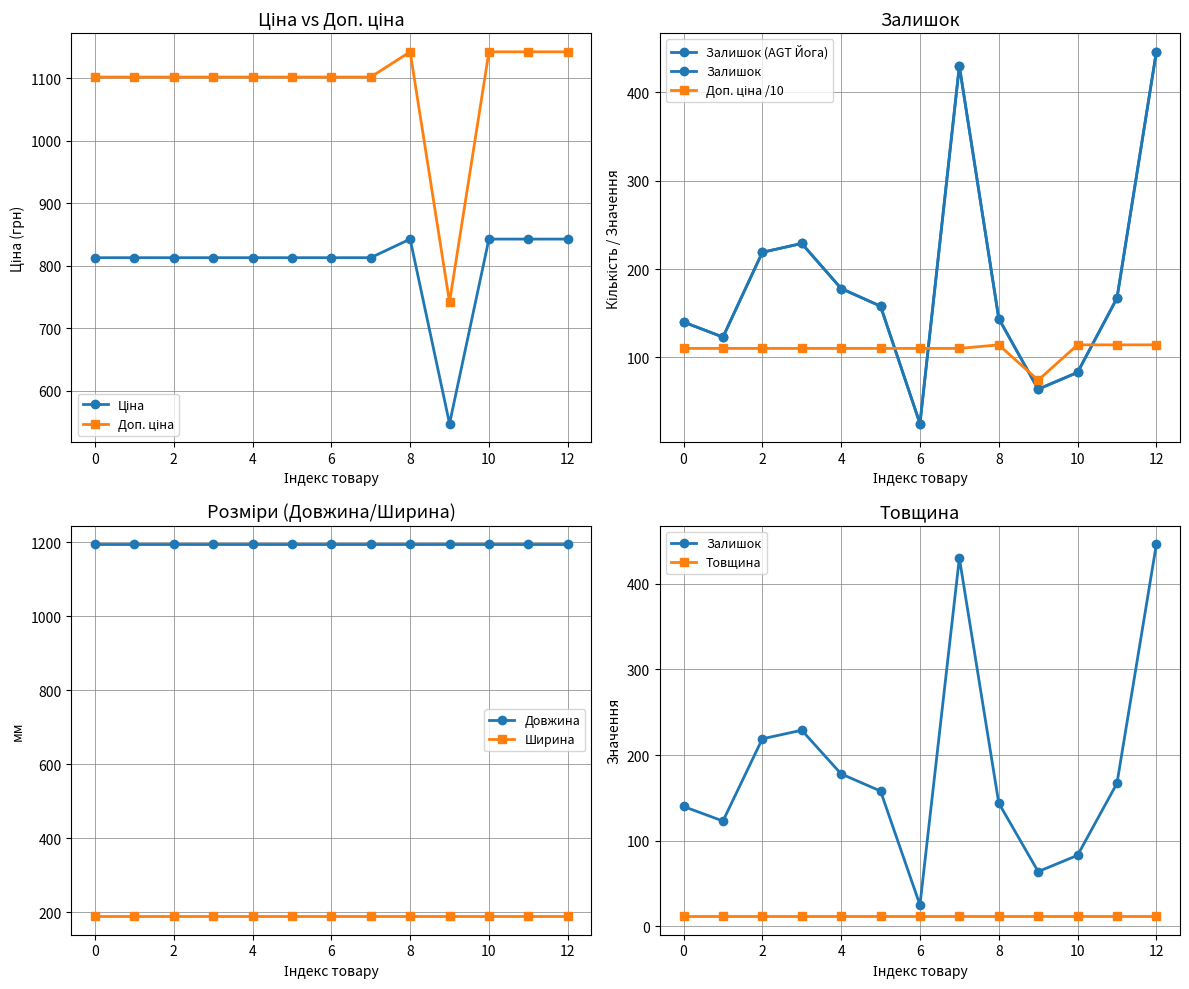

Reading left to right, transcribe all the data shown in this chart.

Ціна: 813.0	813.0	813.0	813.0	813.0	813.0	813.0	813.0	842.8	547.8	842.8	842.8	842.8
Доп. ціна: 1101.8	1101.8	1101.8	1101.8	1101.8	1101.8	1101.8	1101.8	1142.1	742.0	1142.1	1142.1	1142.1
Залишок: 140.0	123.0	219.0	229.0	178.0	158.0	25.0	430.0	144.0	64.0	83.0	167.0	446.0